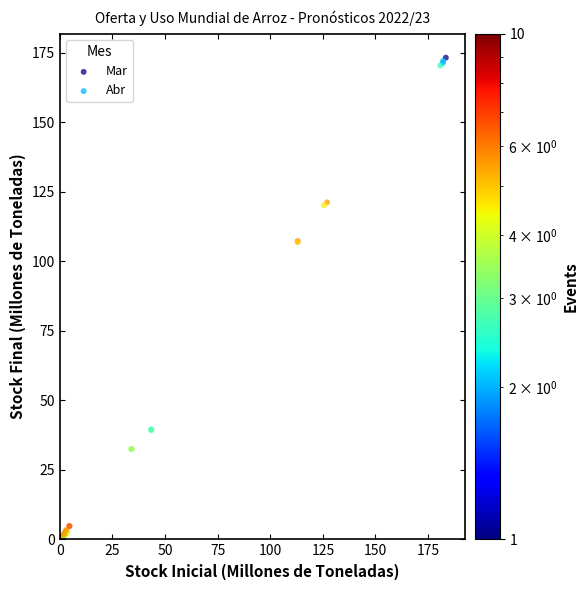

Which series has the largest Y range (max minus min)?

Mar